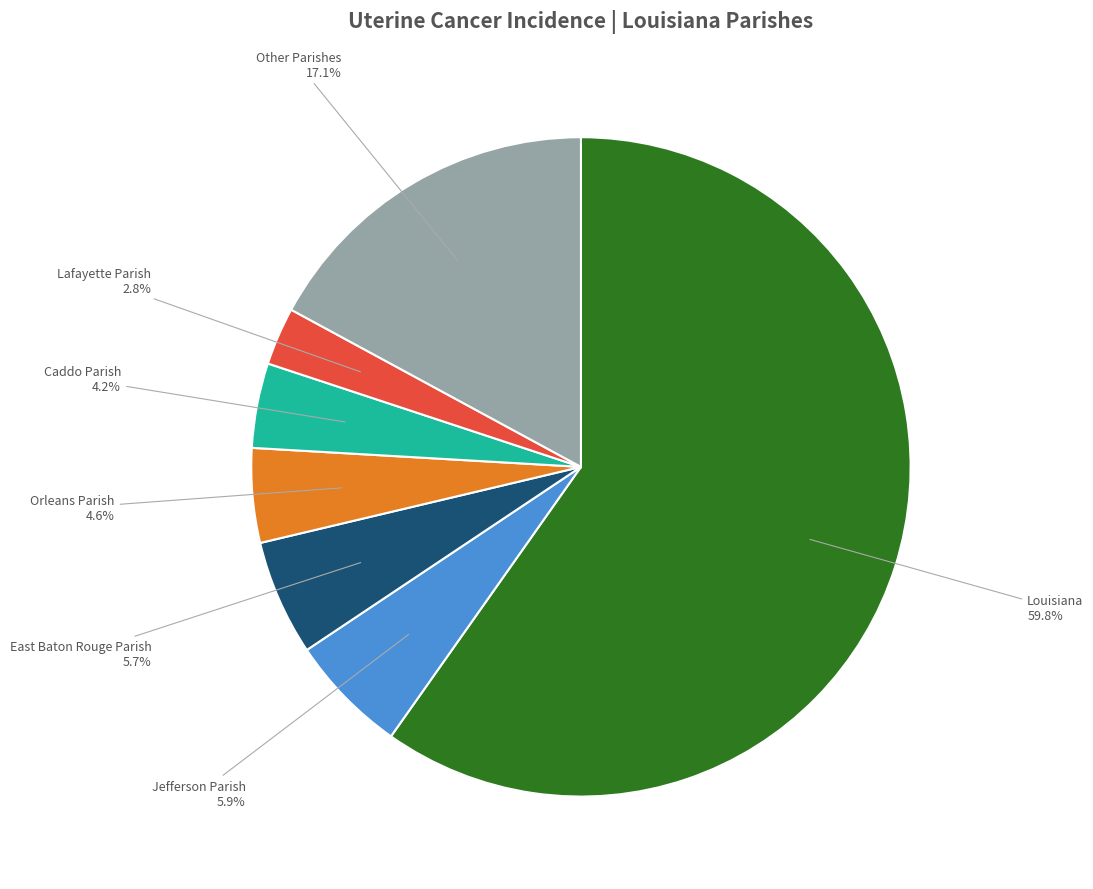

How many slices are in this pie chart?

7